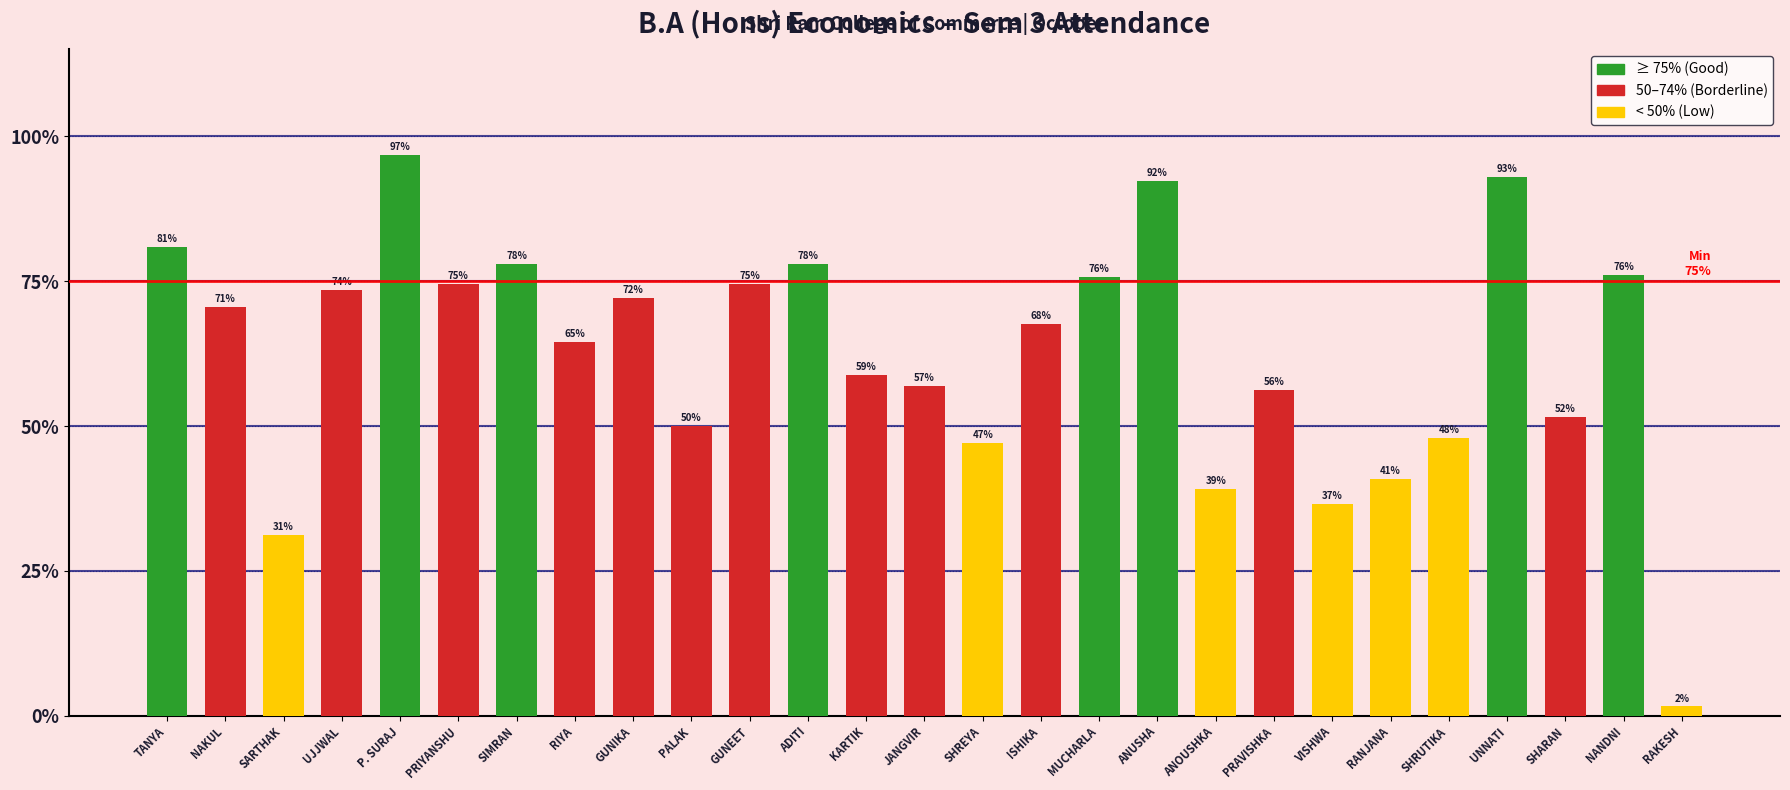

True or false: the data shows 70.6 at NAKUL.

True